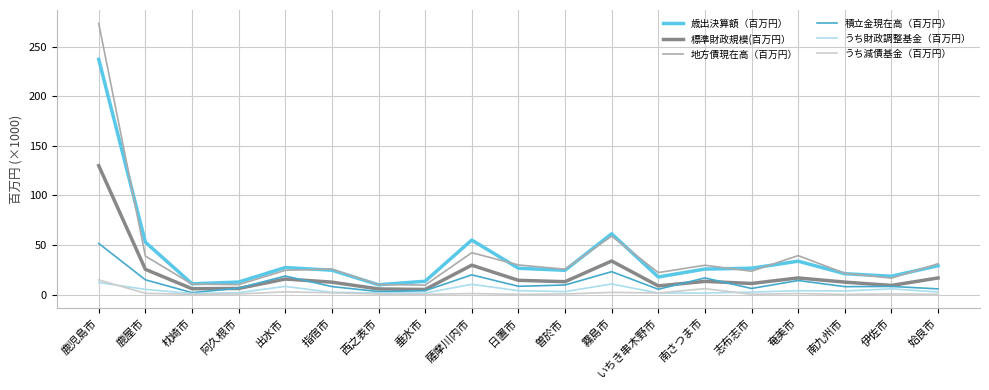

What is the maximum value shown in the chart?

273.4